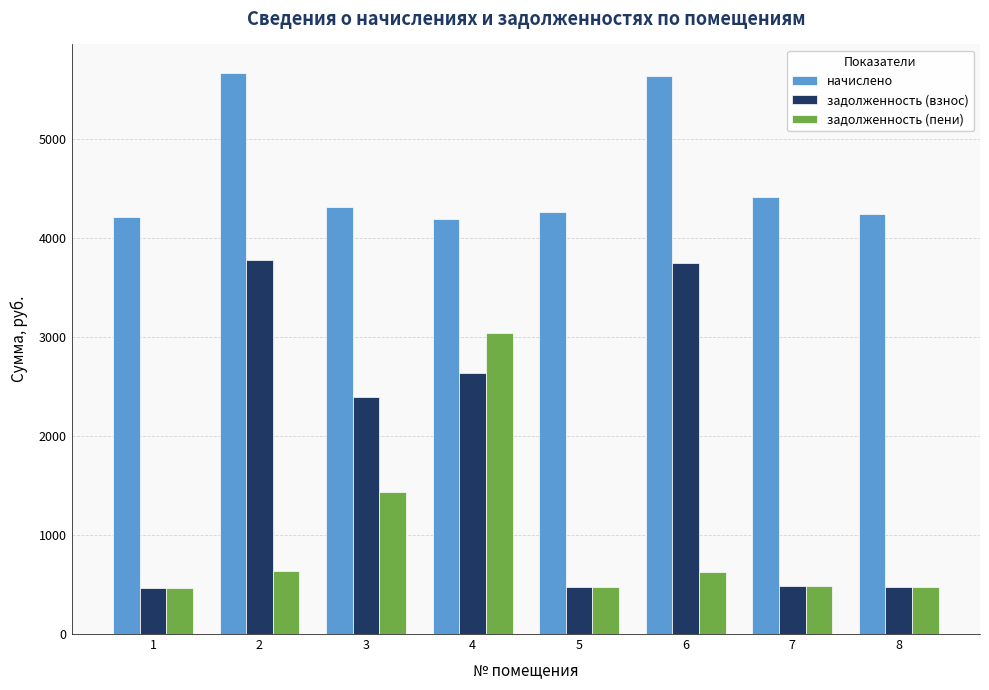

How many values in the задолженность (пени) series exceed 628?

4